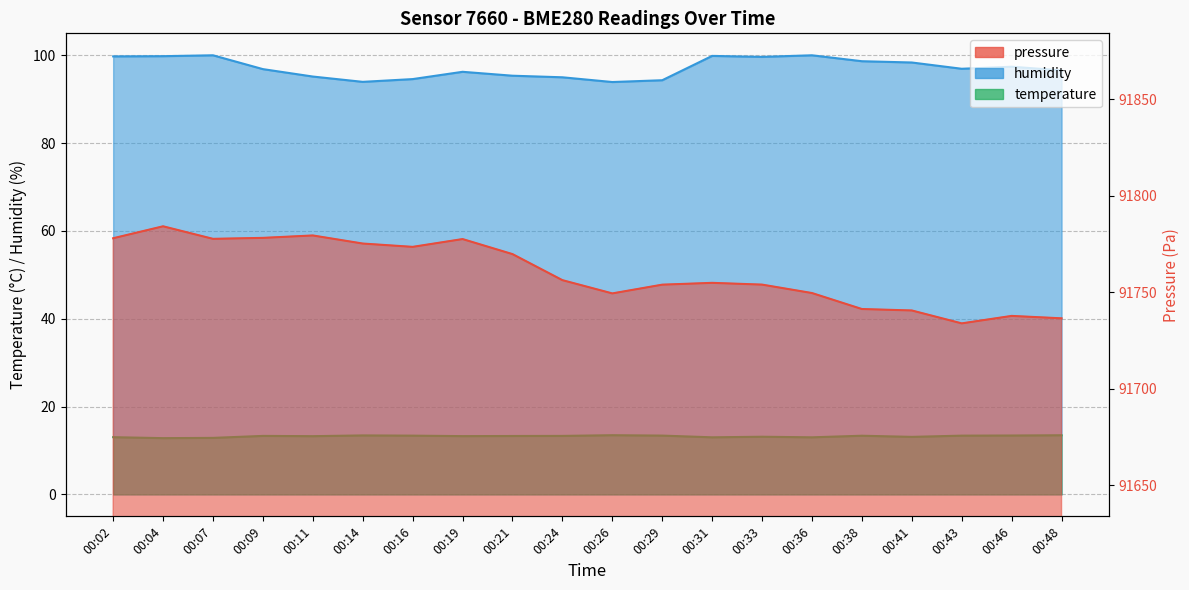

True or false: pressure and temperature cross at least once.

False